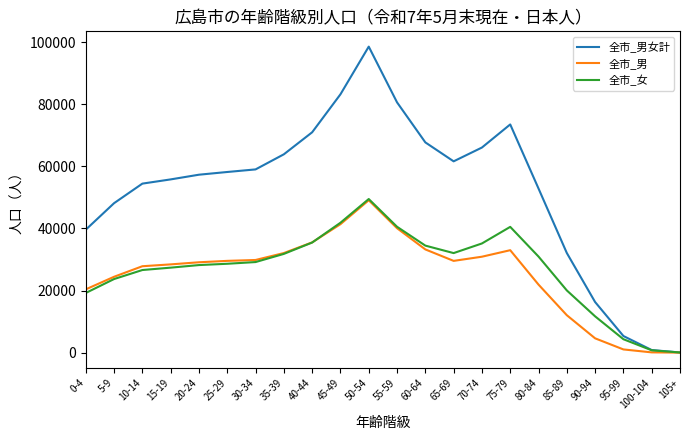

What is the maximum value shown in the chart?

98583